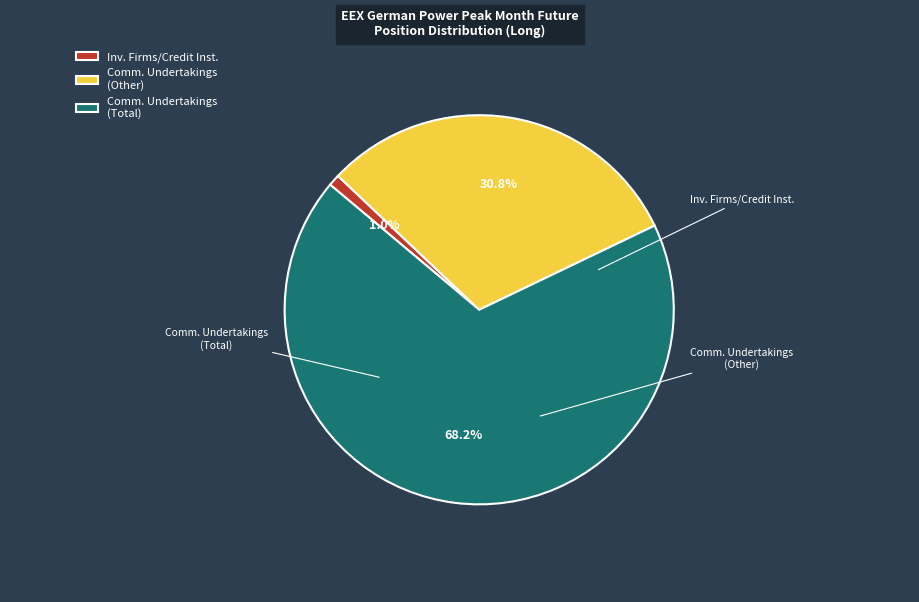

Between Comm. Undertakings (Other) and Inv. Firms/Credit Inst., which is larger?

Comm. Undertakings (Other)